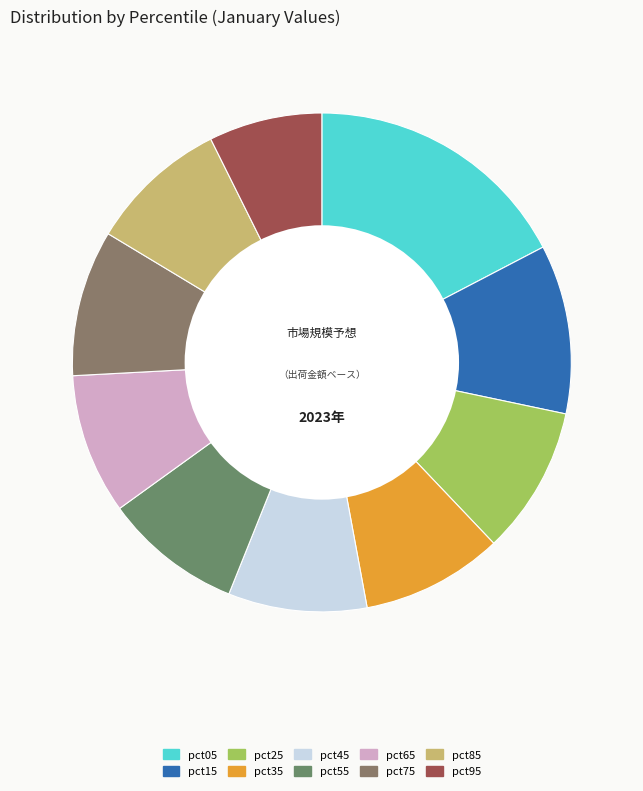

How many slices are in this pie chart?

10